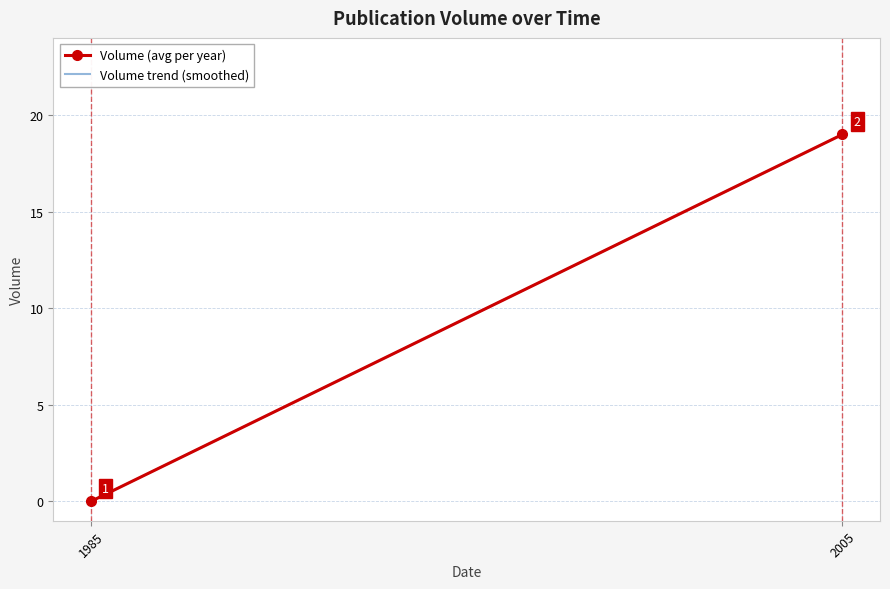

How many lines are shown in the chart?

1